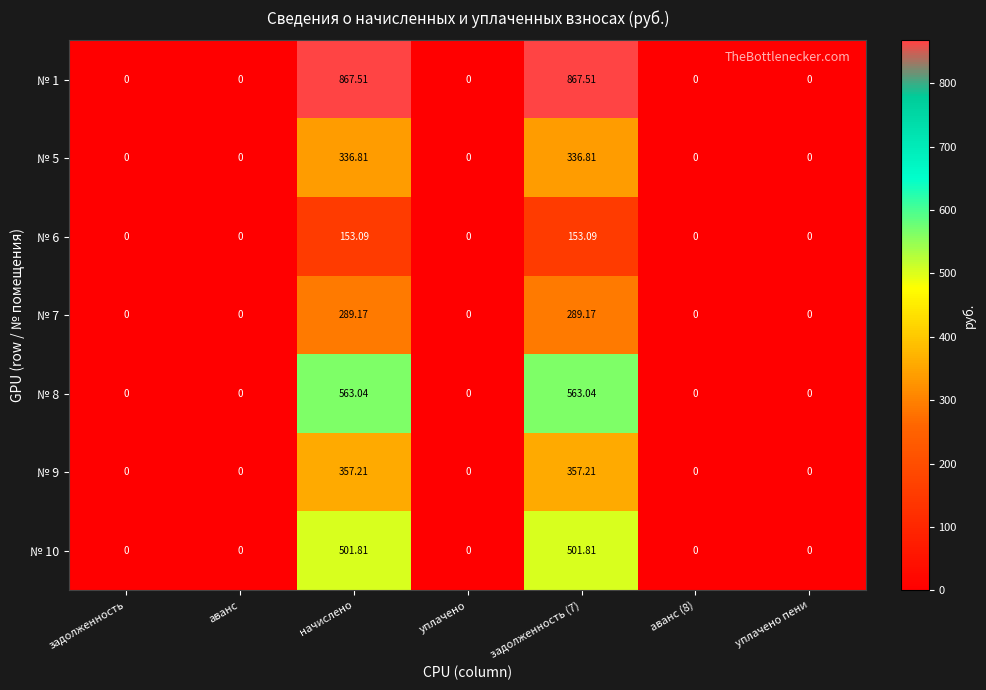

Count the number of data series in this chart.

7